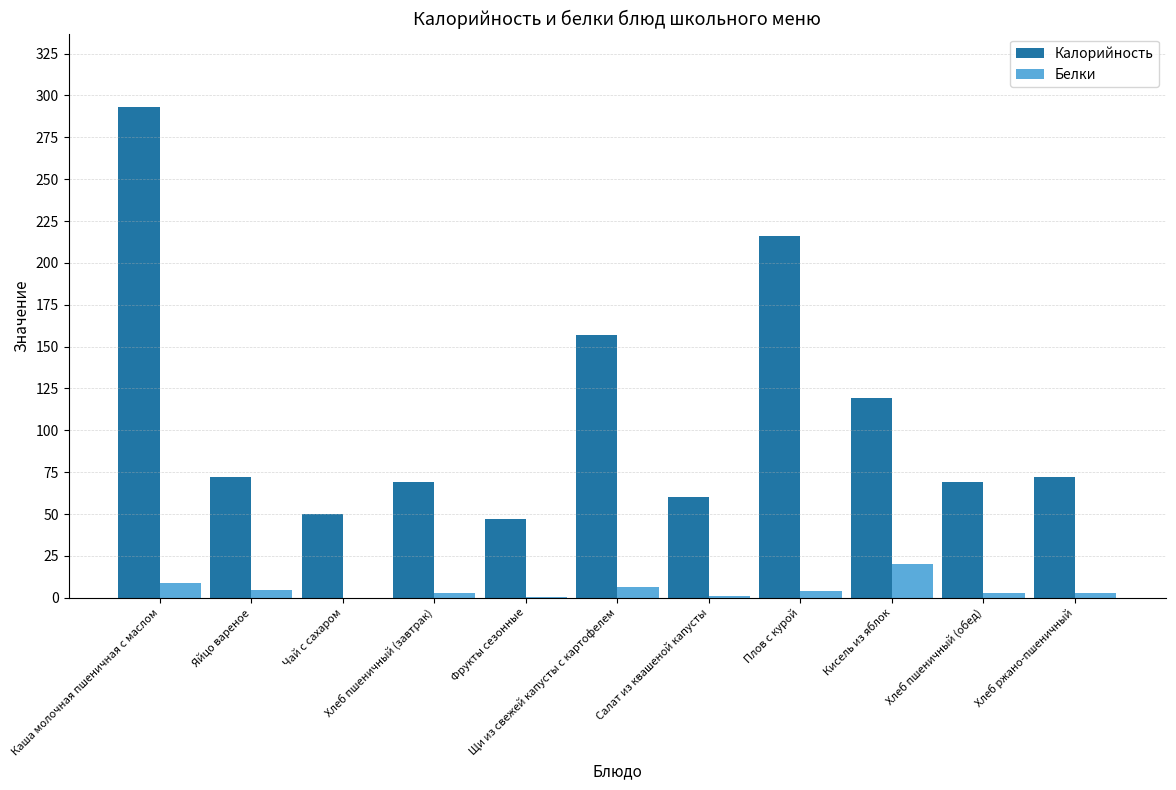

The Калорийность series shows 50.2 at Чай с сахаром. True or false?

True